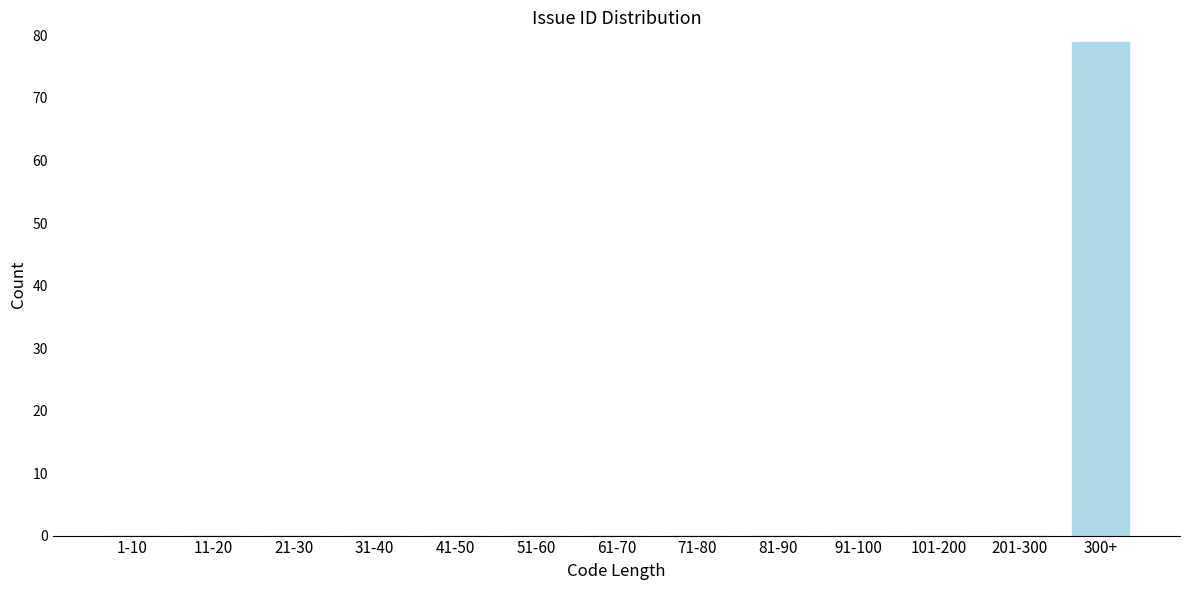

Reading right to left, transcribe all the data shown in this chart.

300+=79	201-300=0	101-200=0	91-100=0	81-90=0	71-80=0	61-70=0	51-60=0	41-50=0	31-40=0	21-30=0	11-20=0	1-10=0